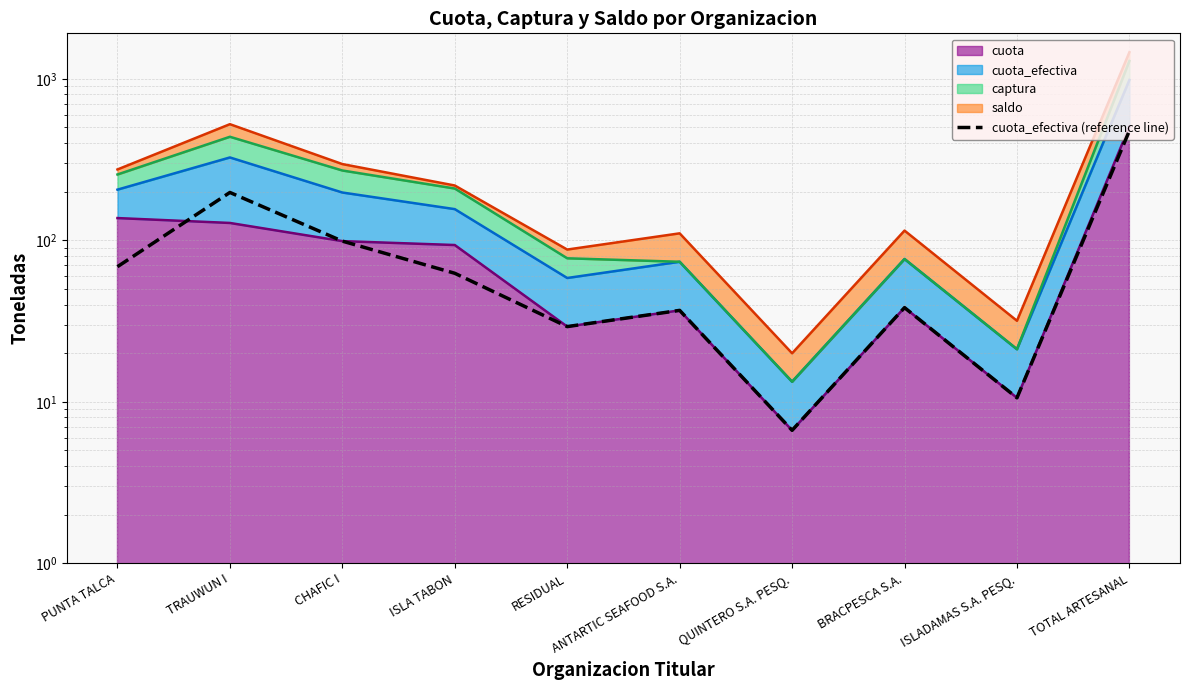

True or false: the data has more than 1 interior local peaks.

True